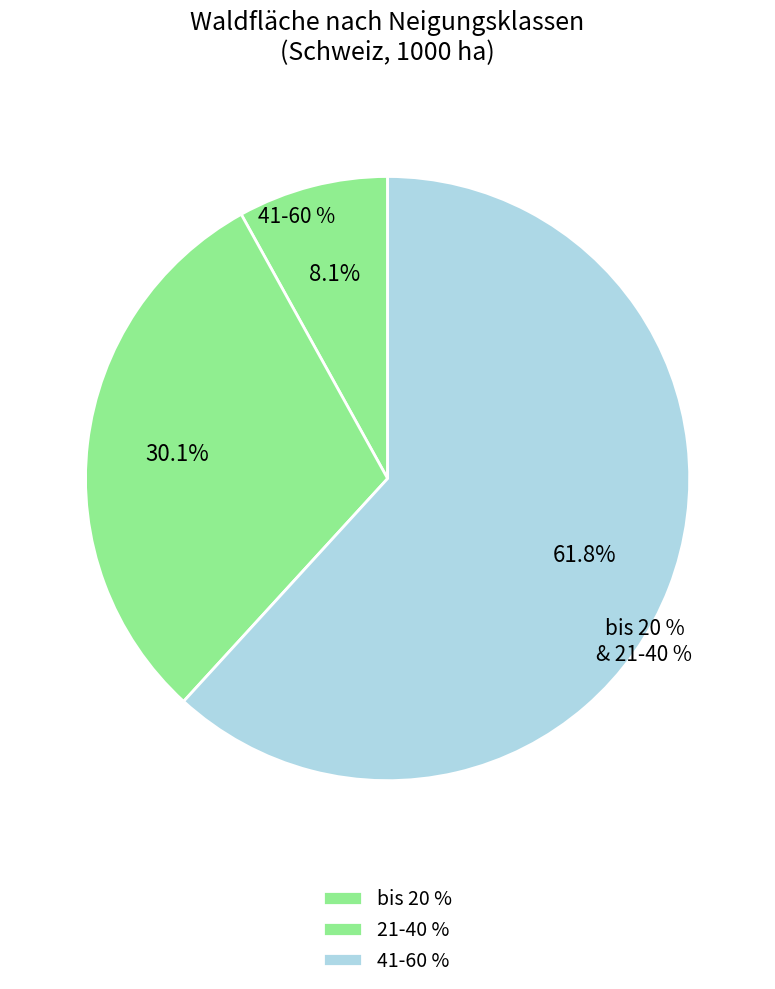

Combined, what portion of the pie is bis 20 % and 41-60 %?

69.9%